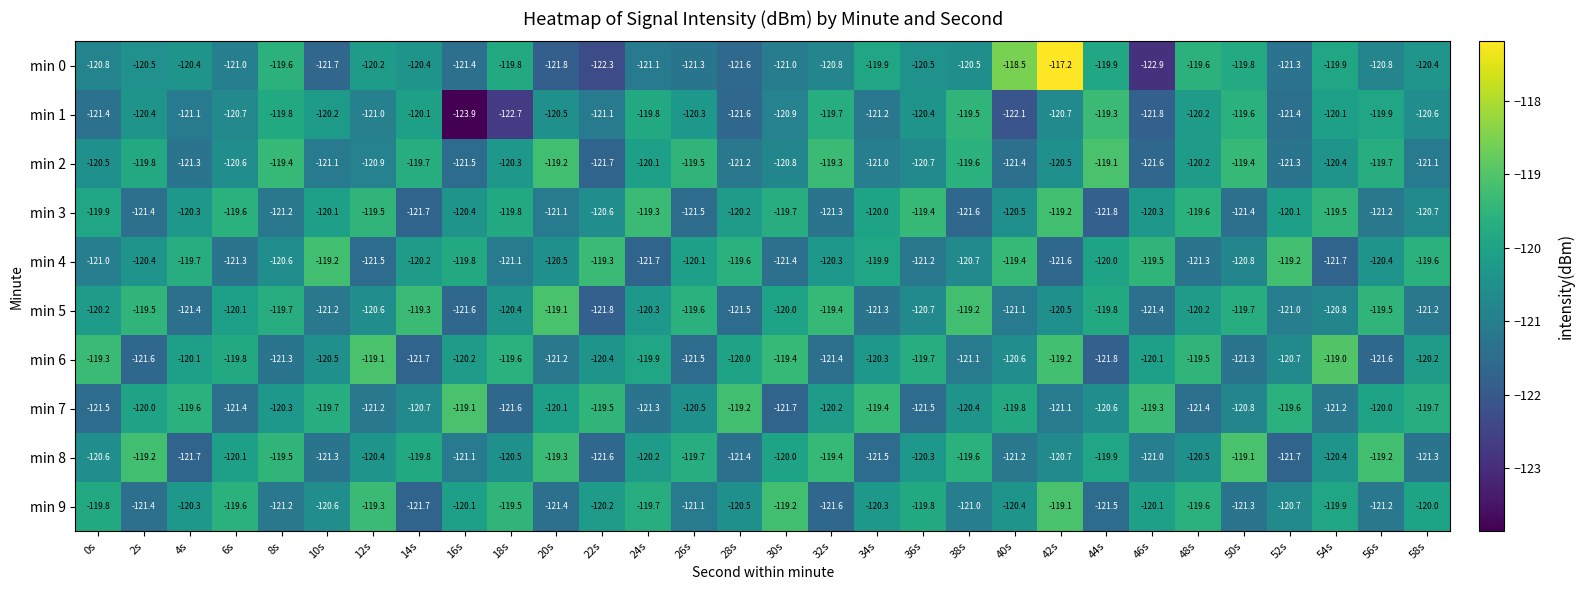

How many categories are shown in the chart?

30